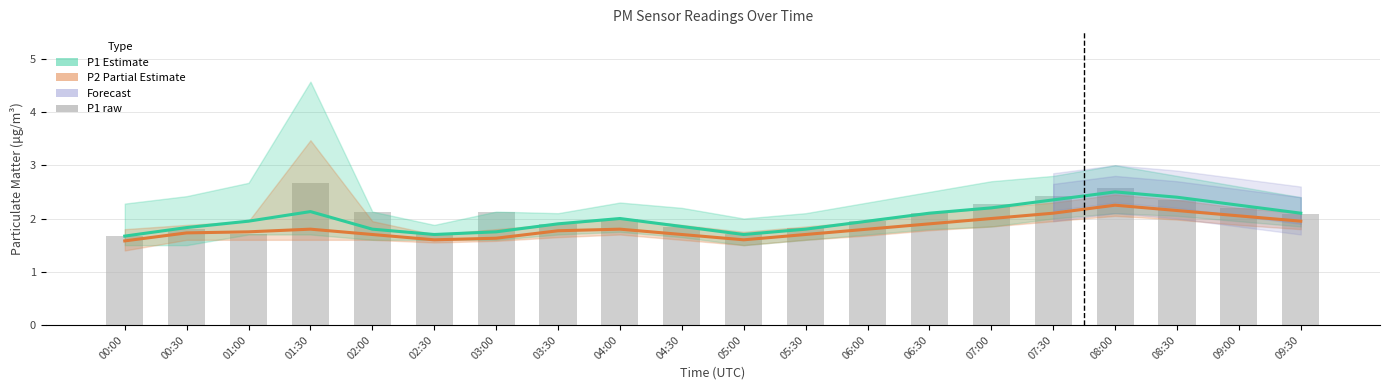

Which has a higher value, 04:00 or 02:30?

04:00